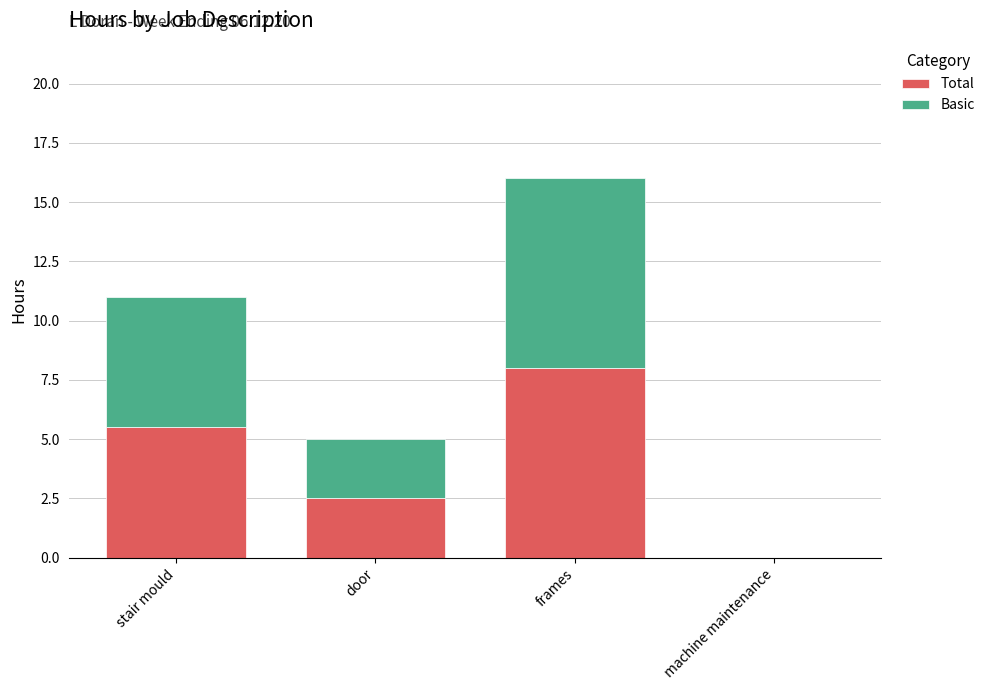

At which category is the sum across all series the highest?

frames